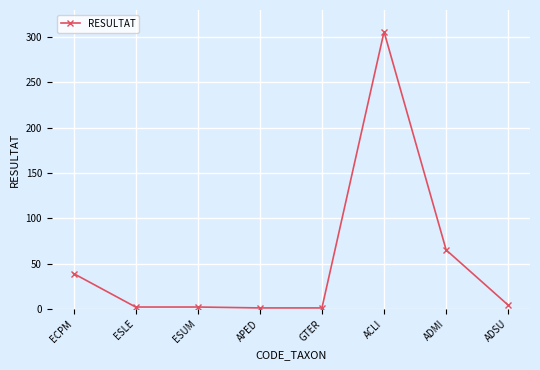

Between APED and ACLI, which is larger?

ACLI